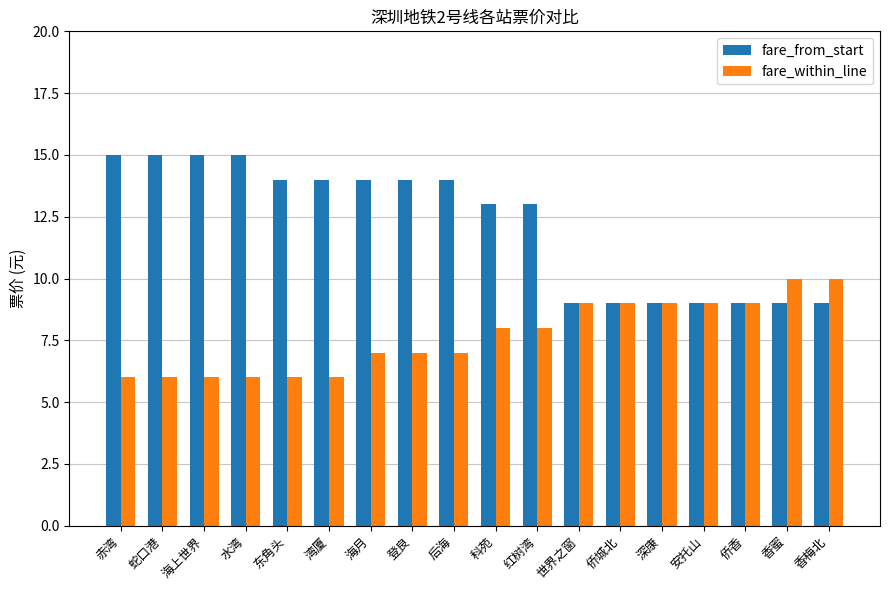

Which series has the largest range (max minus min)?

fare_from_start